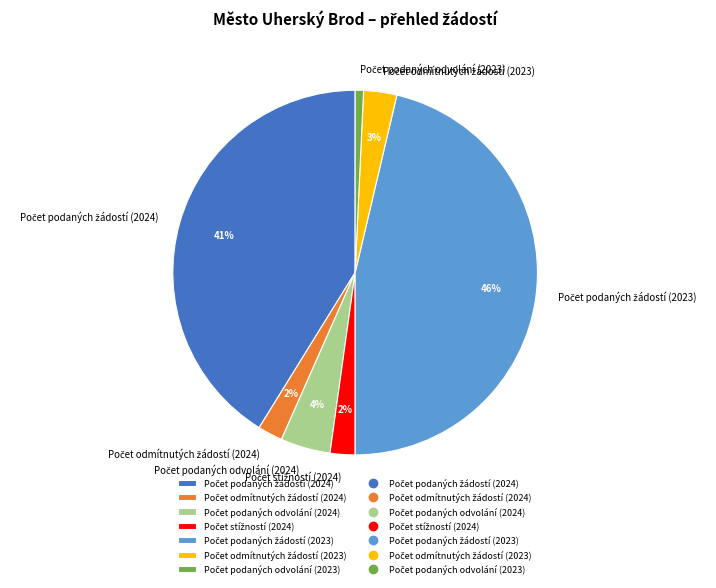

To the nearest percent, what is the average slice percentage?

14%